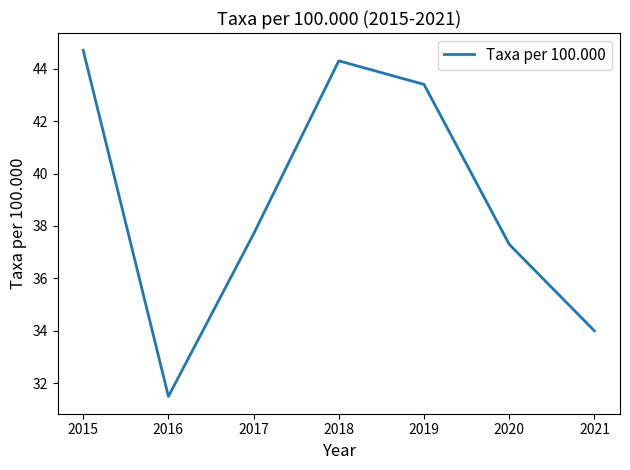

How many interior local peaks (higher than both neighbors) does the data have?

1